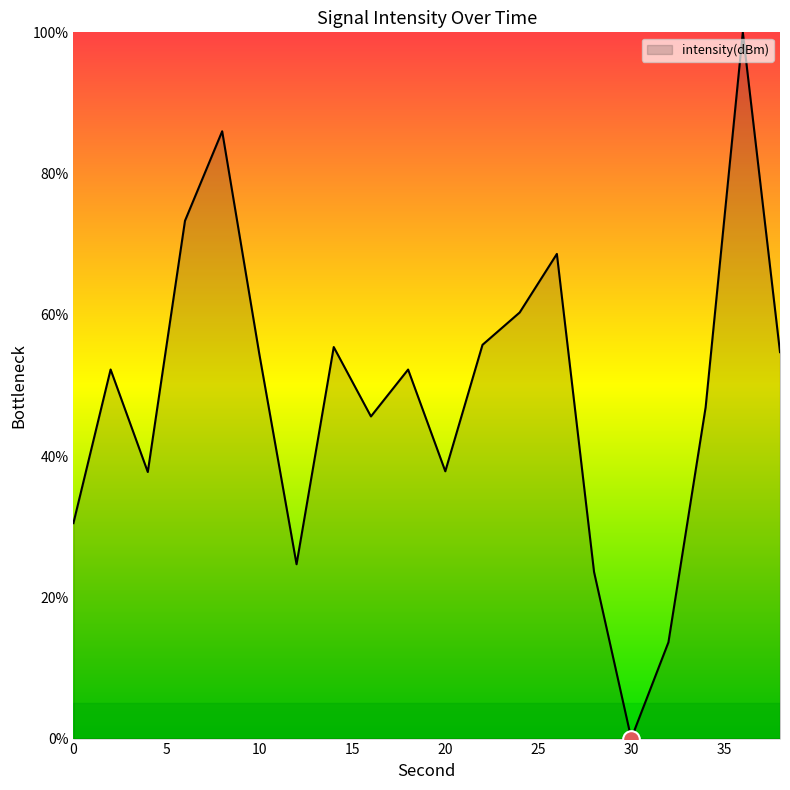

What is the greatest value displayed?

100.0